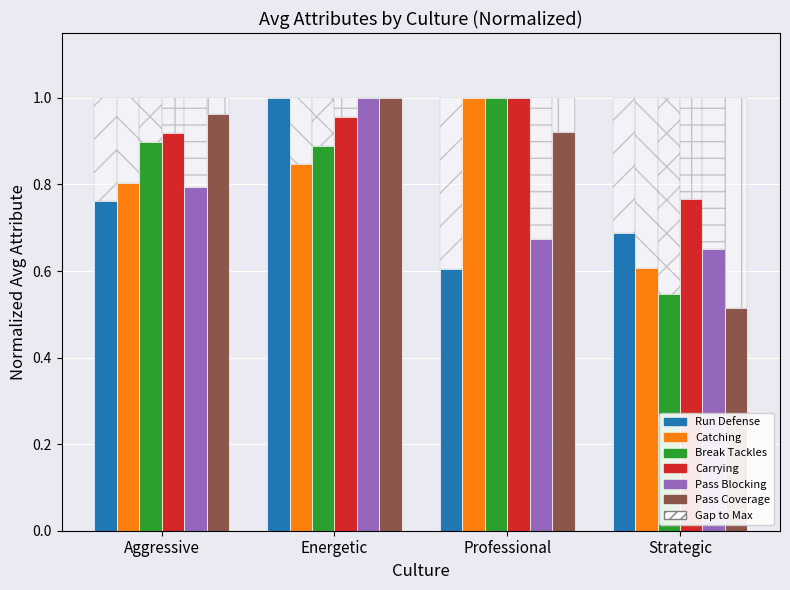

Reading right to left, list all the values displayed in this chart.

Run Defense: Strategic=0.7	Professional=0.6	Energetic=1.0	Aggressive=0.8
Catching: Strategic=0.6	Professional=1.0	Energetic=0.8	Aggressive=0.8
Break Tackles: Strategic=0.5	Professional=1.0	Energetic=0.9	Aggressive=0.9
Carrying: Strategic=0.8	Professional=1.0	Energetic=1.0	Aggressive=0.9
Pass Blocking: Strategic=0.7	Professional=0.7	Energetic=1.0	Aggressive=0.8
Pass Coverage: Strategic=0.5	Professional=0.9	Energetic=1.0	Aggressive=1.0